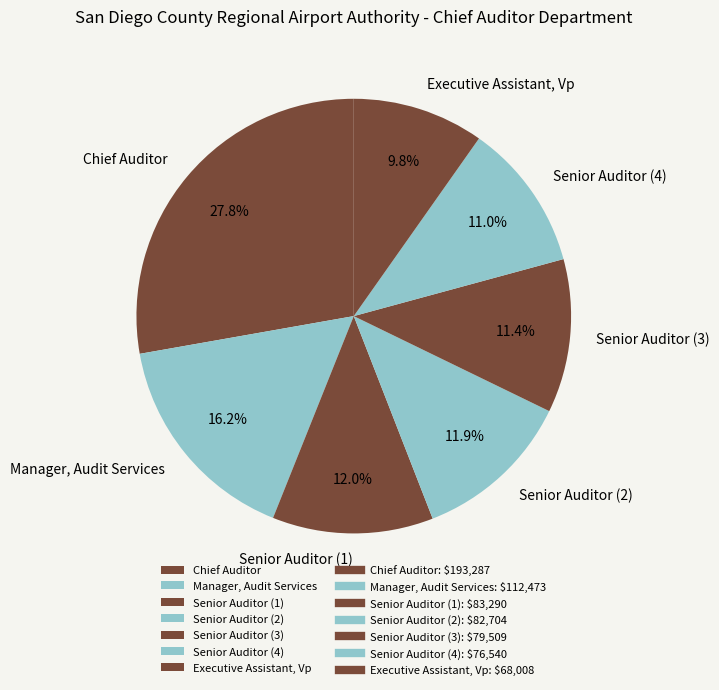

True or false: Manager, Audit Services accounts for 16% of the total.

True